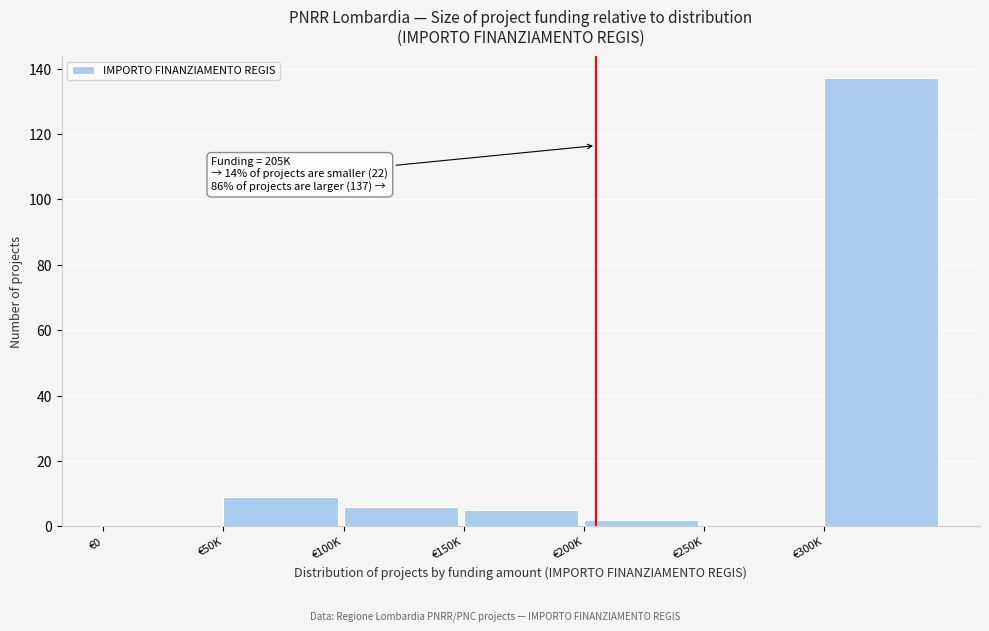

Reading left to right, what are all the values shown in this chart?

€0=0	€50K=9	€100K=6	€150K=5	€200K=2	€250K=0	€300K=137